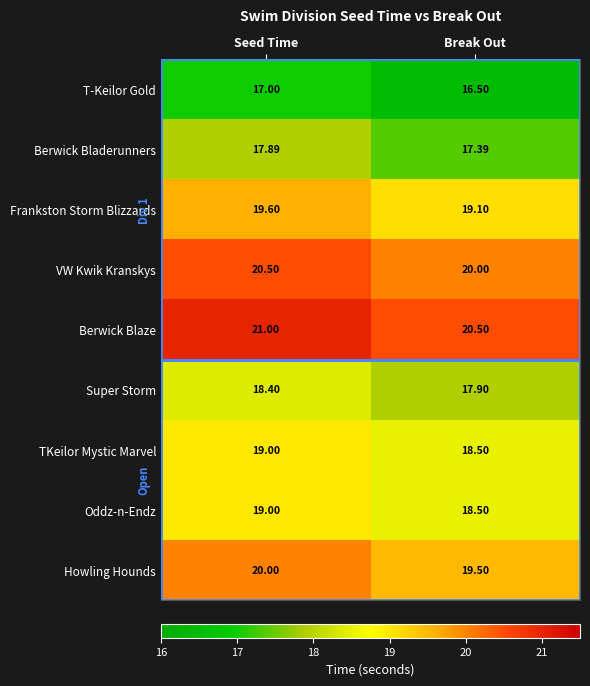

Which series has the largest total across all categories?

Berwick Blaze